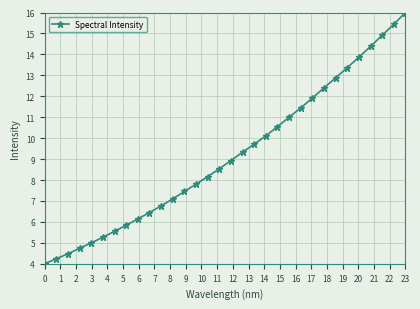

What is the difference between the second highest and second lowest values?

11.2